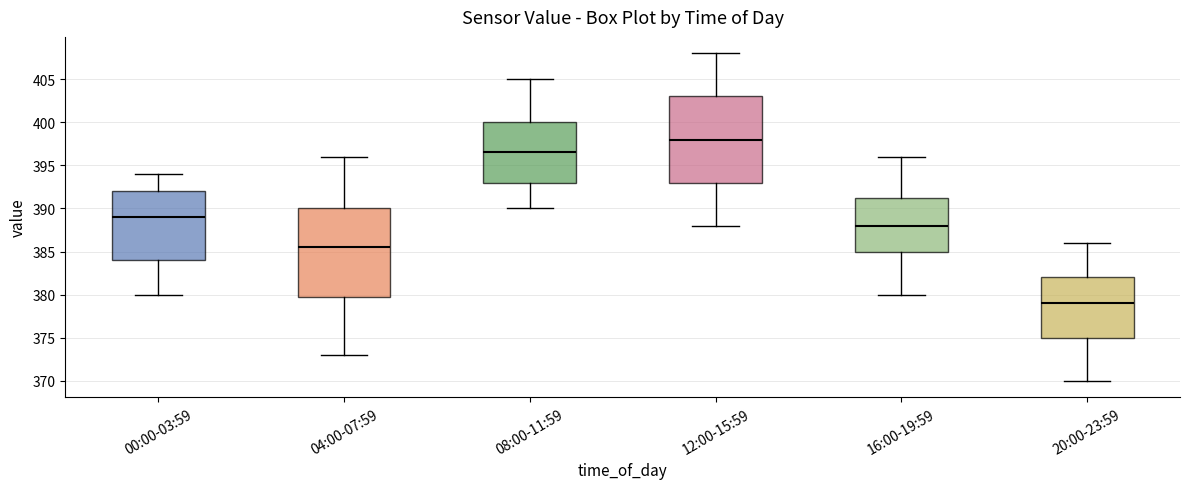

Where does the upper whisker of the box for 16:00-19:59 end on the y-axis? The values are not printed on the chart, so give them approximately, as read against the axis.

396.0